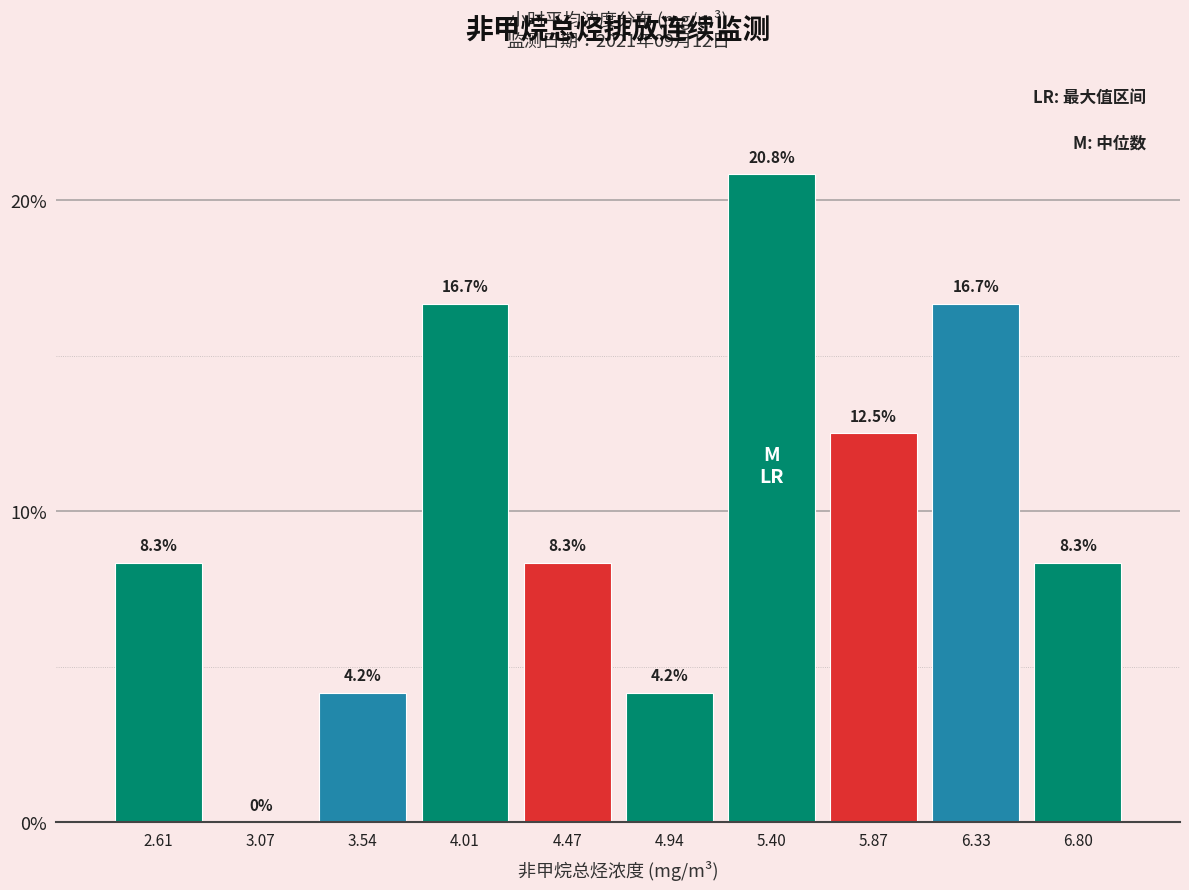

How tall is the bar that spans 6.10 to 6.55 on the x-axis? The bar edges are not printed on the chart, so give them approximately, as read against the axis.

16.7